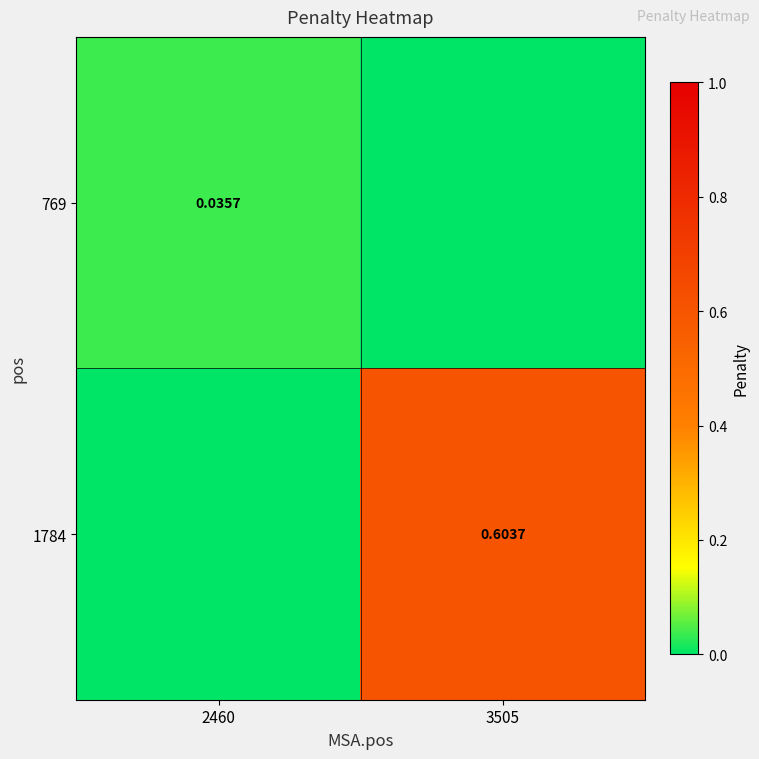

Count the number of categories in the chart.

2